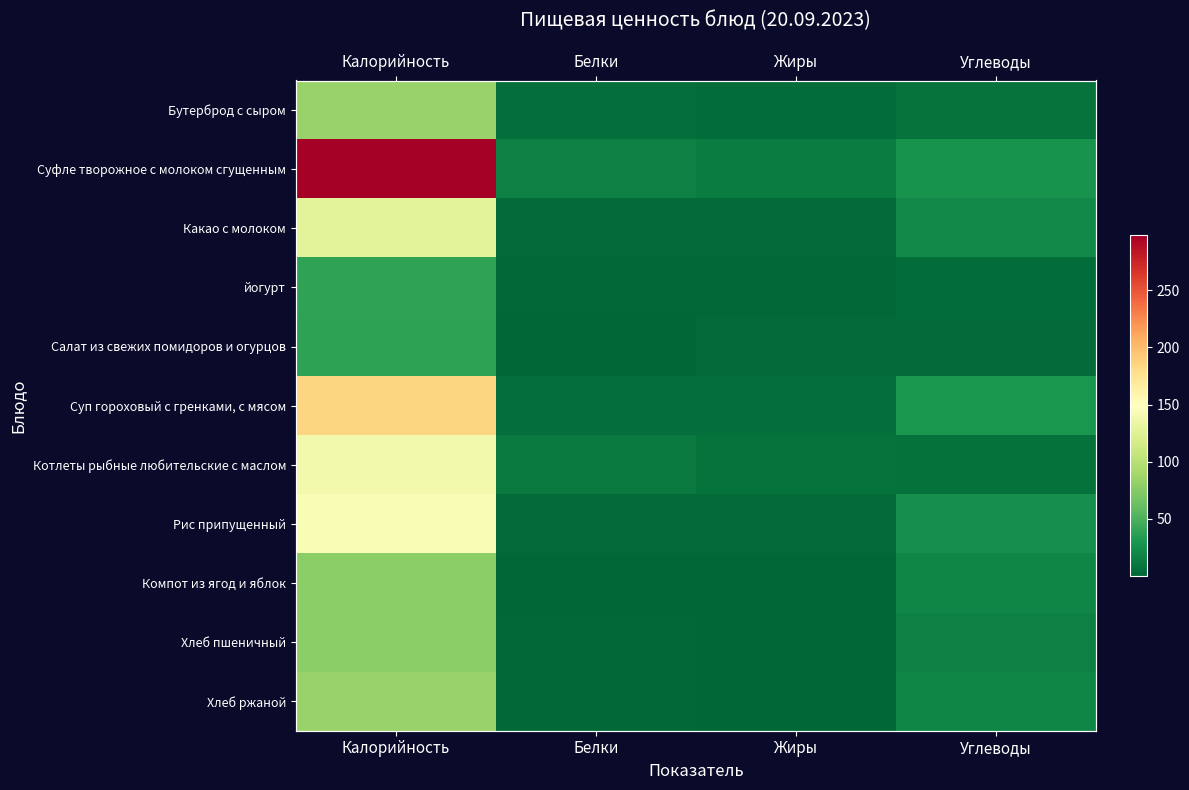

Between Белки and Углеводы, which series saw the biggest shift?

Суп гороховый с гренками, с мясом